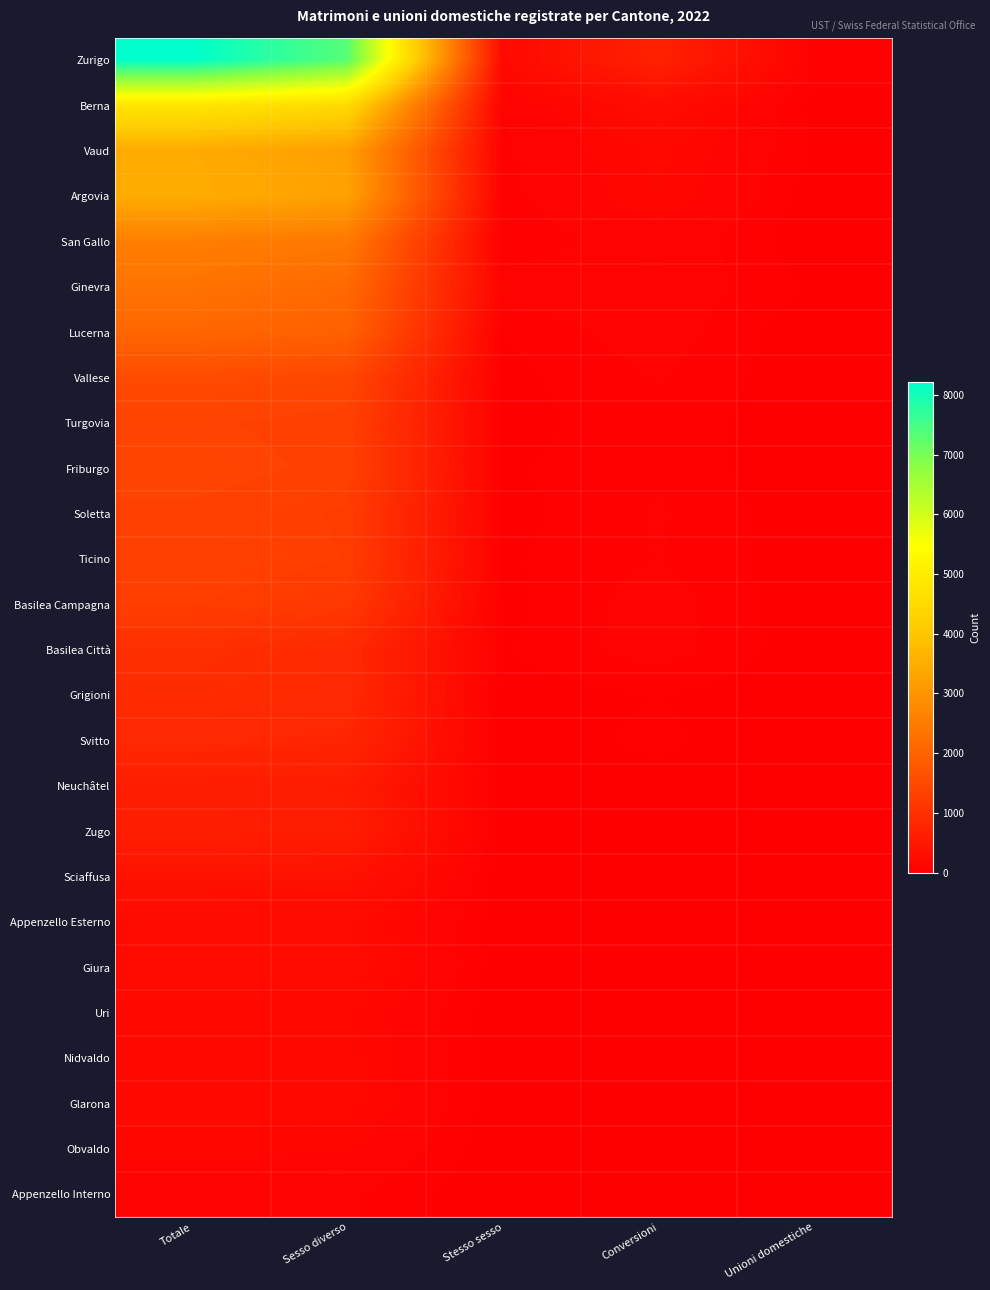

At which category is the sum across all series the highest?

Totale